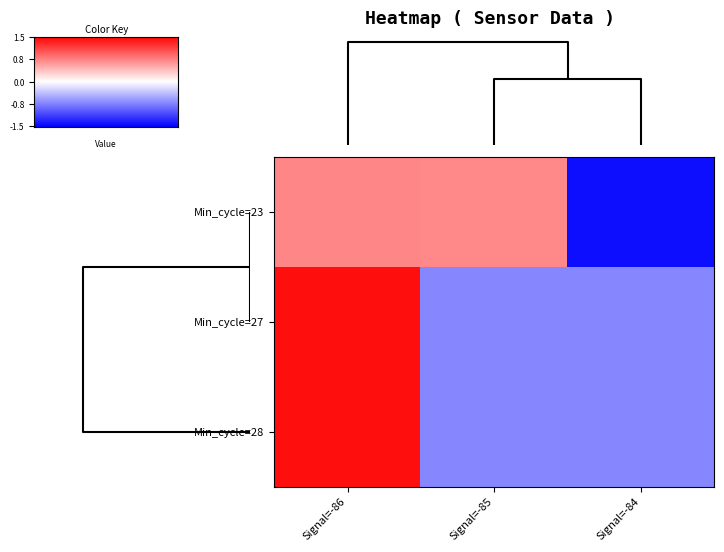

Reading left to right, transcribe all the data shown in this chart.

Min_cycle=23: Signal=-86=0.7	Signal=-85=0.7	Signal=-84=-1.4
Min_cycle=27: Signal=-86=1.4	Signal=-85=-0.7	Signal=-84=-0.7
Min_cycle=28: Signal=-86=1.4	Signal=-85=-0.7	Signal=-84=-0.7